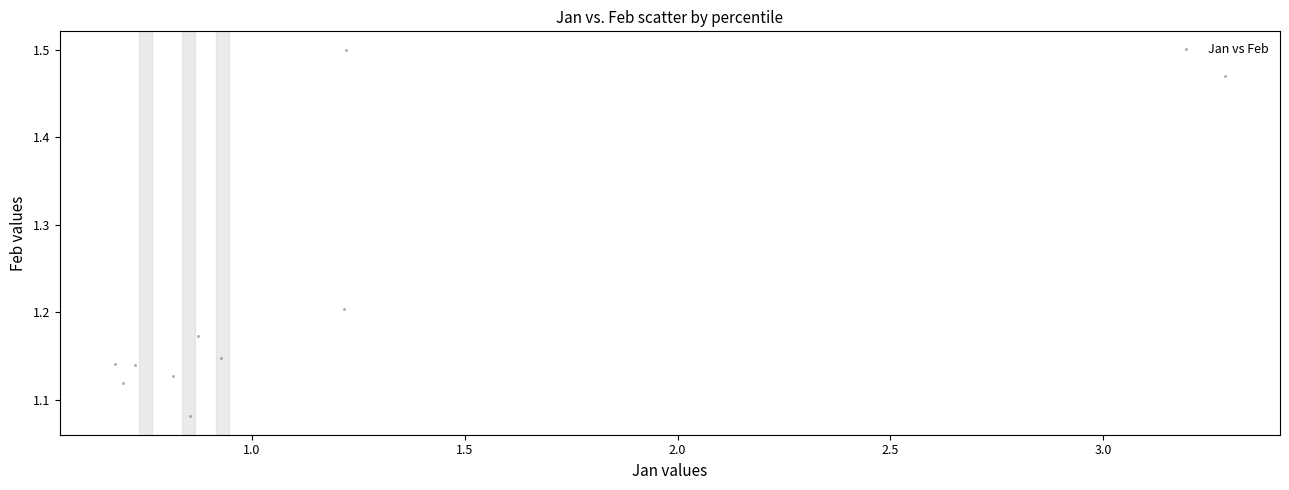

What is the range of X values (max minus min)?

2.6